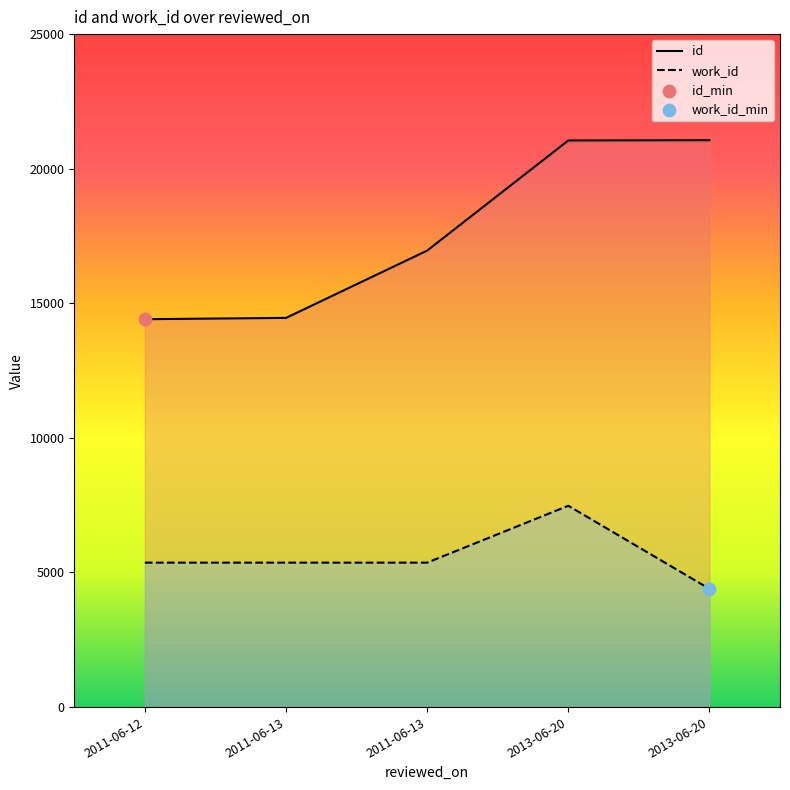

Which series has the largest Y range (max minus min)?

id